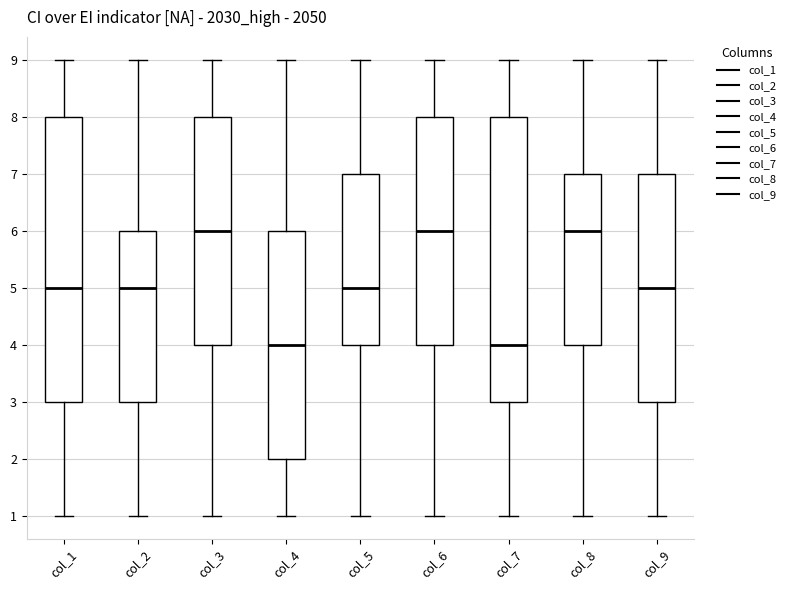

Reading left to right, read every box against the y-axis: the position of its median line, the range the box covers, and the ends of its whiskers. The values are not printed on the chart, so give them approximately, as read against the axis.

col_1: median 5, box 3 to 8, whiskers 1 to 9
col_2: median 5, box 3 to 6, whiskers 1 to 9
col_3: median 6, box 4 to 8, whiskers 1 to 9
col_4: median 4, box 2 to 6, whiskers 1 to 9
col_5: median 5, box 4 to 7, whiskers 1 to 9
col_6: median 6, box 4 to 8, whiskers 1 to 9
col_7: median 4, box 3 to 8, whiskers 1 to 9
col_8: median 6, box 4 to 7, whiskers 1 to 9
col_9: median 5, box 3 to 7, whiskers 1 to 9